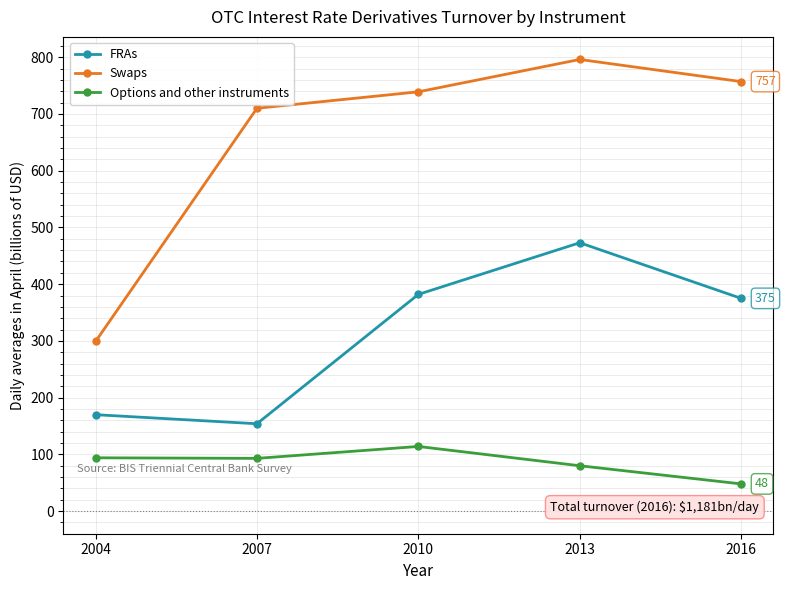

True or false: Options and other instruments and FRAs intersect in this chart.

False